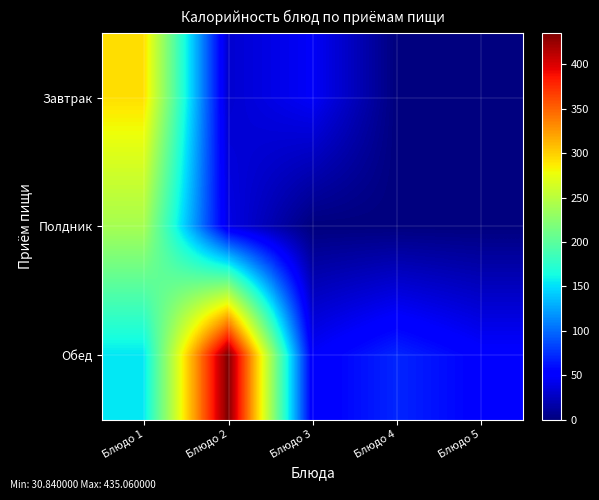

At how many categories does at least one series exceed 266?

2